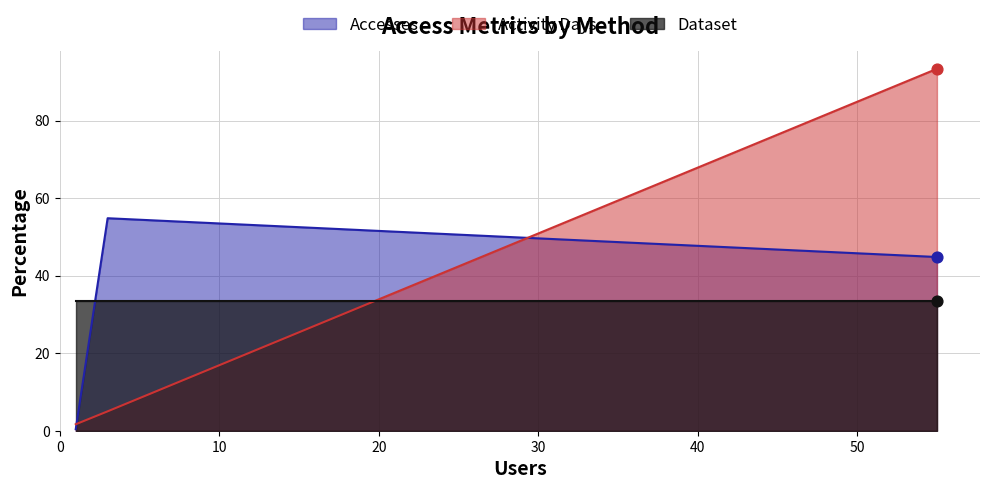

What is the highest value of the Accesses series?

54.8